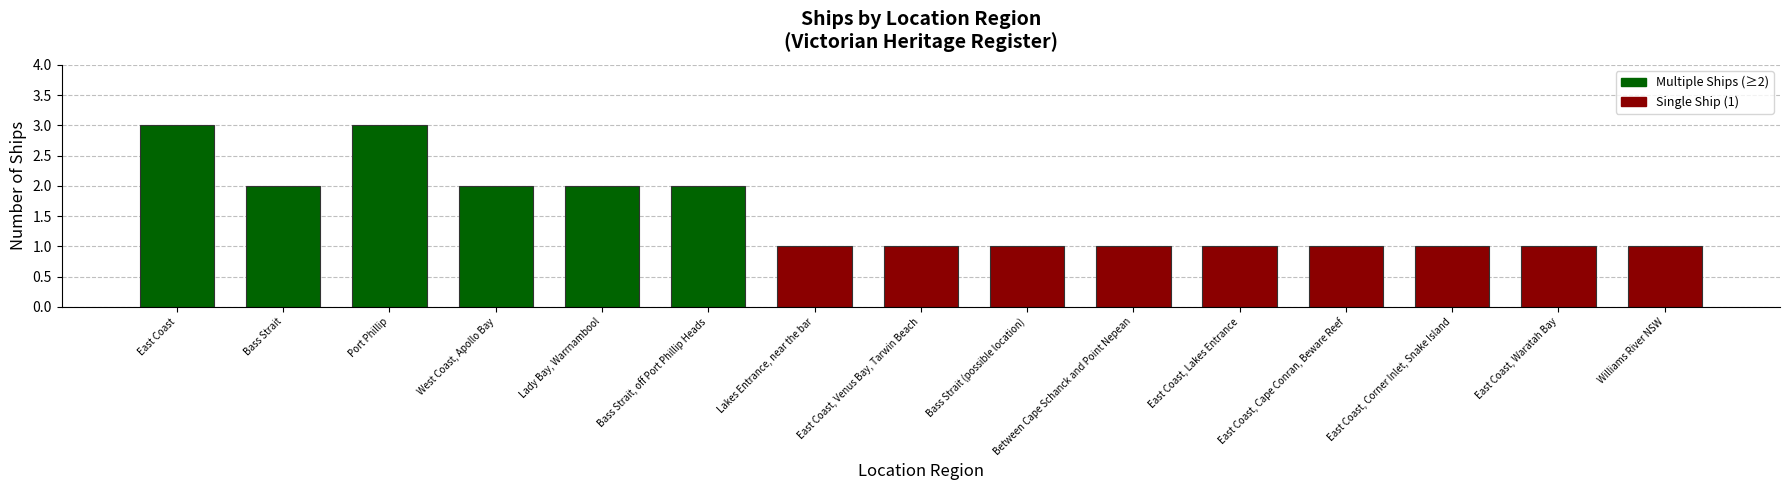

What is the label of the 15th bar from the left?

Williams River NSW